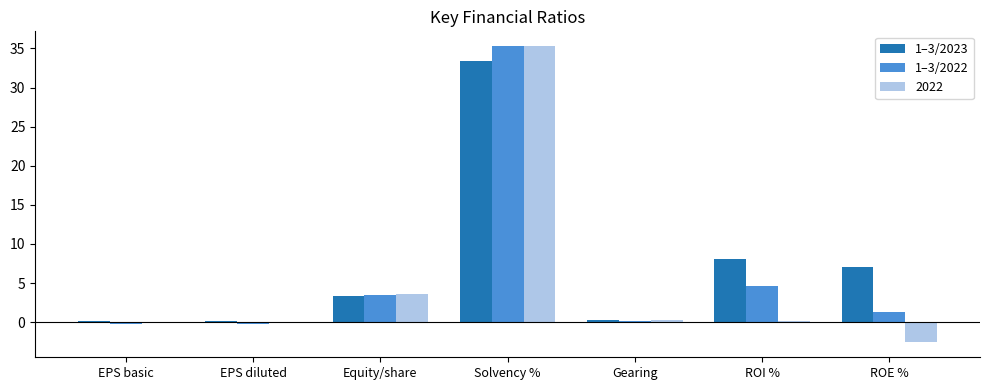

Between Solvency % and ROE %, which series saw the biggest shift?

2022